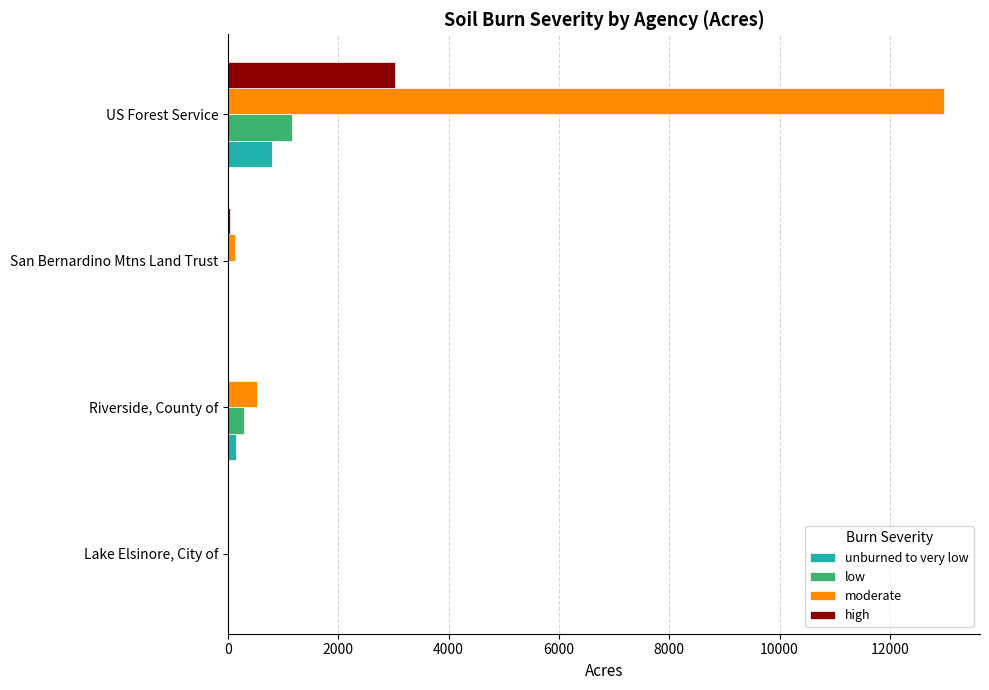

What is the sum of all high values?

3069.2